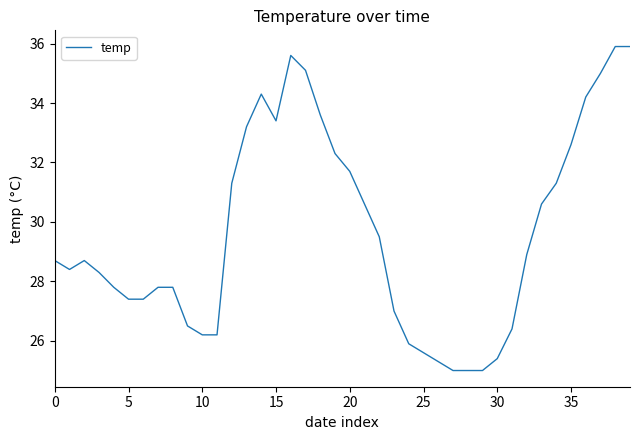

What is the minimum value shown in the chart?

25.0